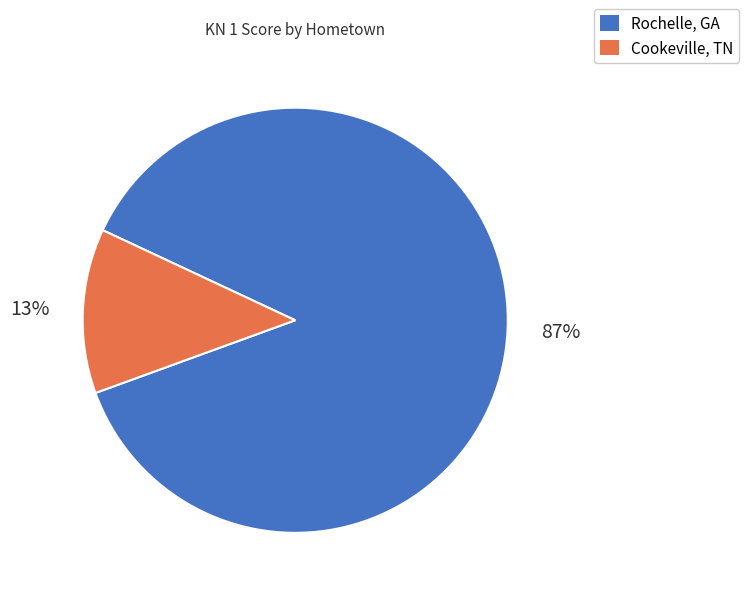

To the nearest percent, what is the combined percentage of Cookeville, TN and Rochelle, GA?

100%